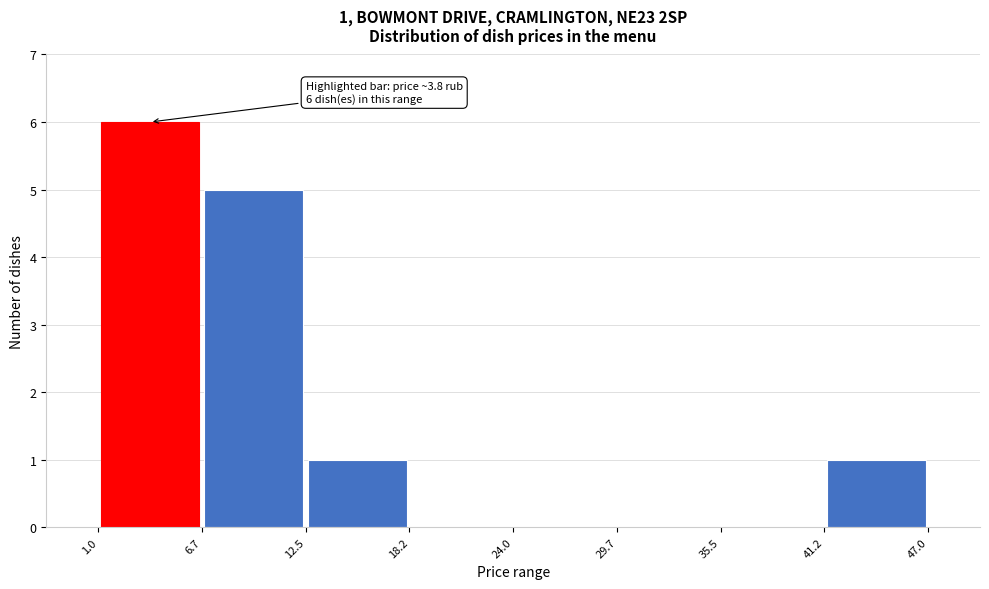

Which range on the x-axis has the tallest bar?

1.0 to 6.7